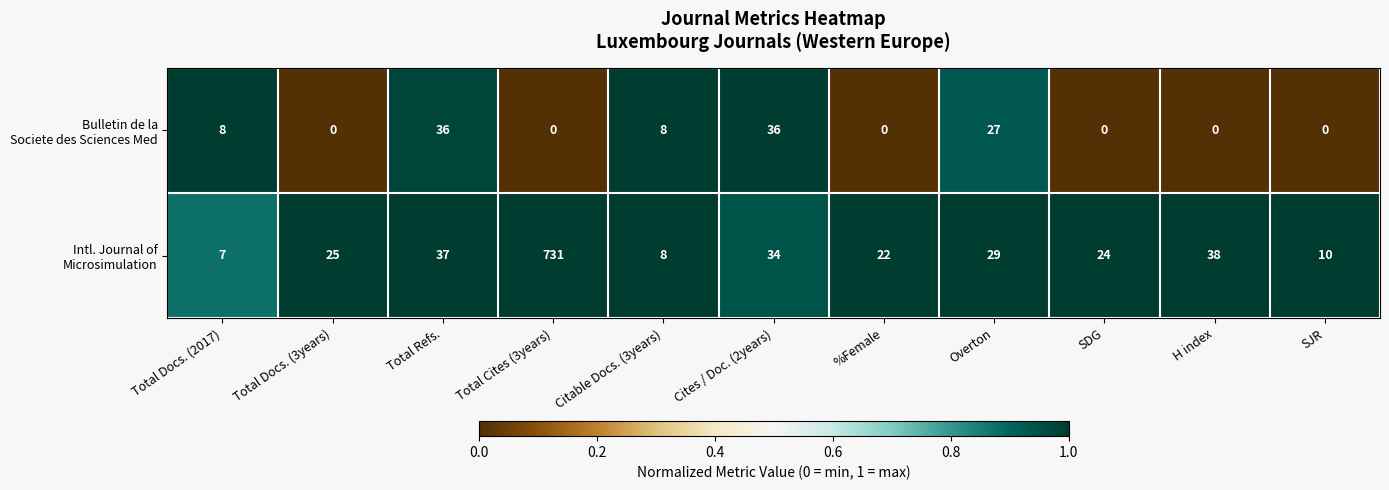

Which label corresponds to the largest value in the chart?

Total Cites (3years)